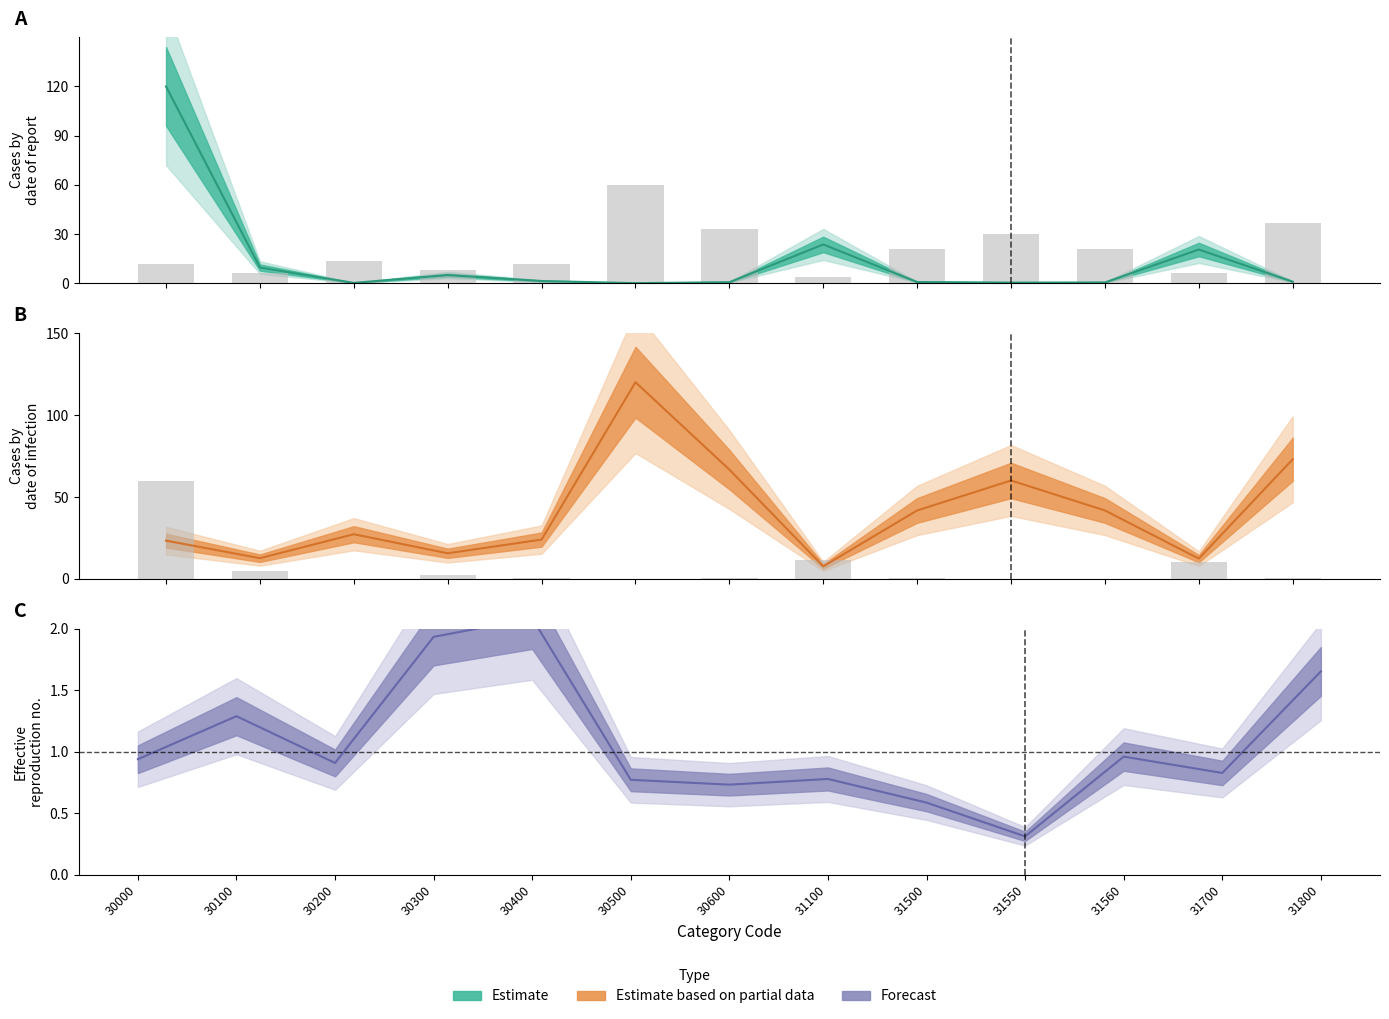

At how many categories does at least one series exceed 10?

13